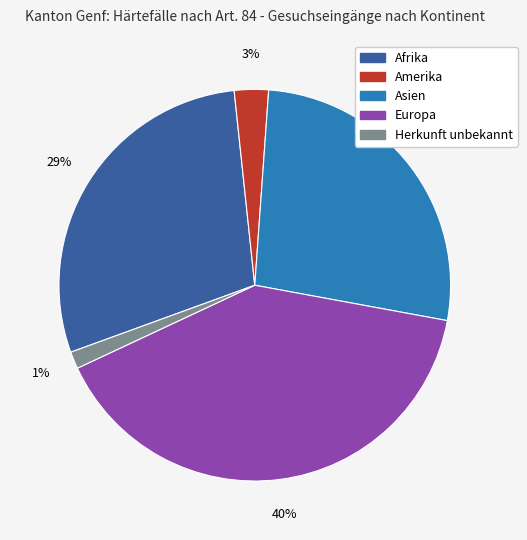

To the nearest percent, what is the combined percentage of Herkunft unbekannt and Asien?

28%